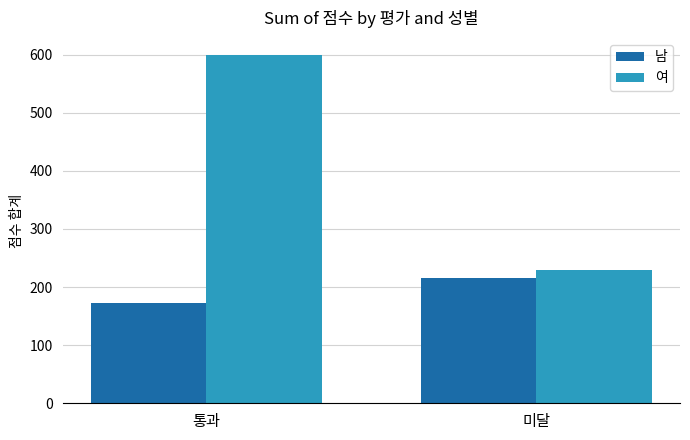

At which label is 남 closest to 194?

통과